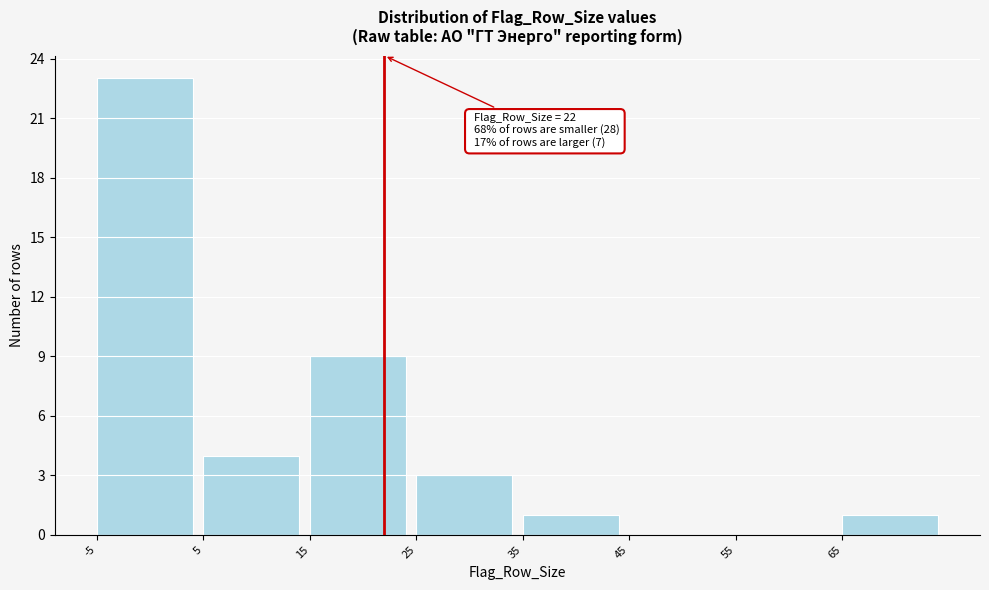

Which range on the x-axis has the tallest bar?

-5 to 5